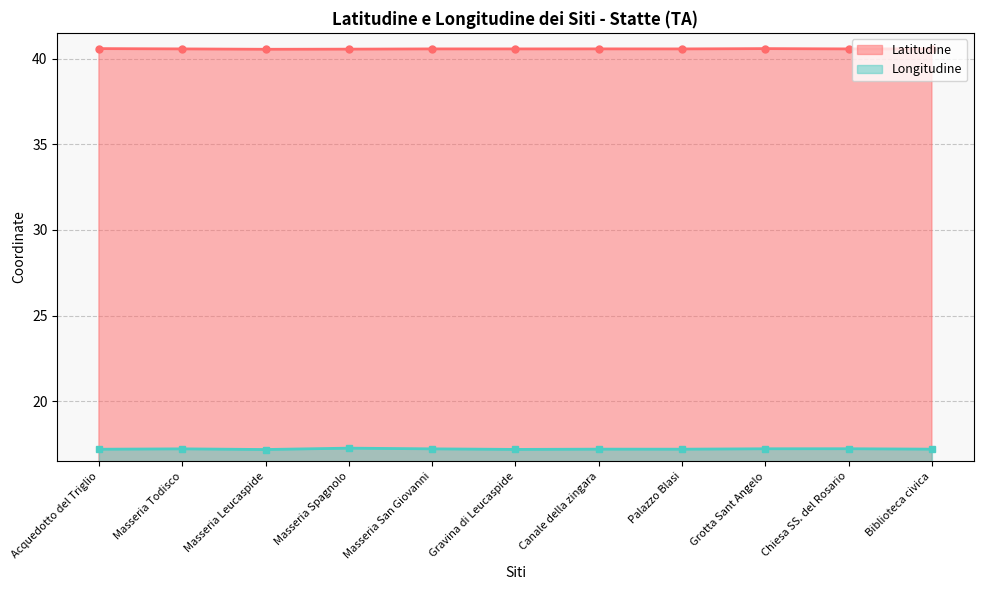

Is the value of Longitudine at Grotta Sant Angelo greater than the value of Latitudine at Chiesa SS. del Rosario?

No